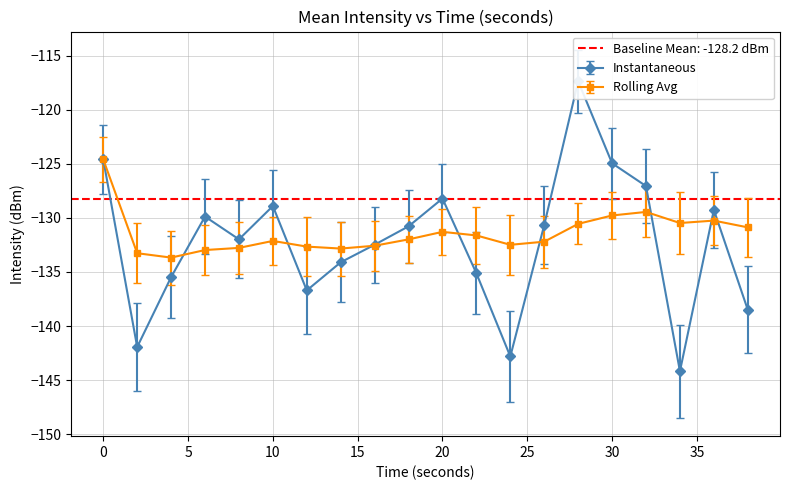

True or false: Mean Intensity and Rolling Avg intersect in this chart.

True